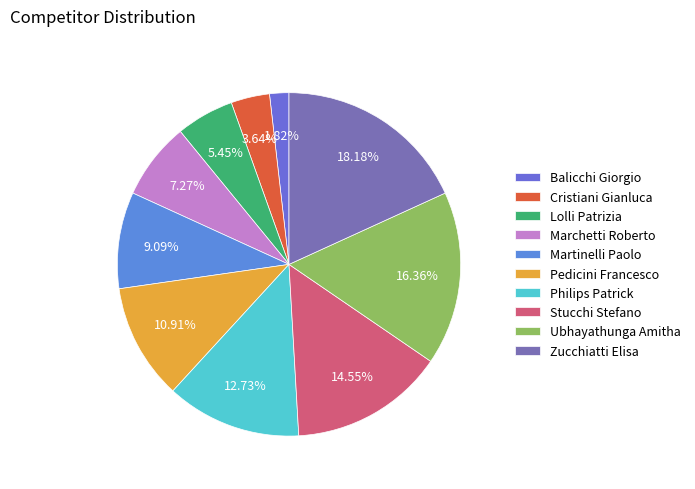

What is the ratio of the value at Stucchi Stefano to the value at Zucchiatti Elisa?

0.8